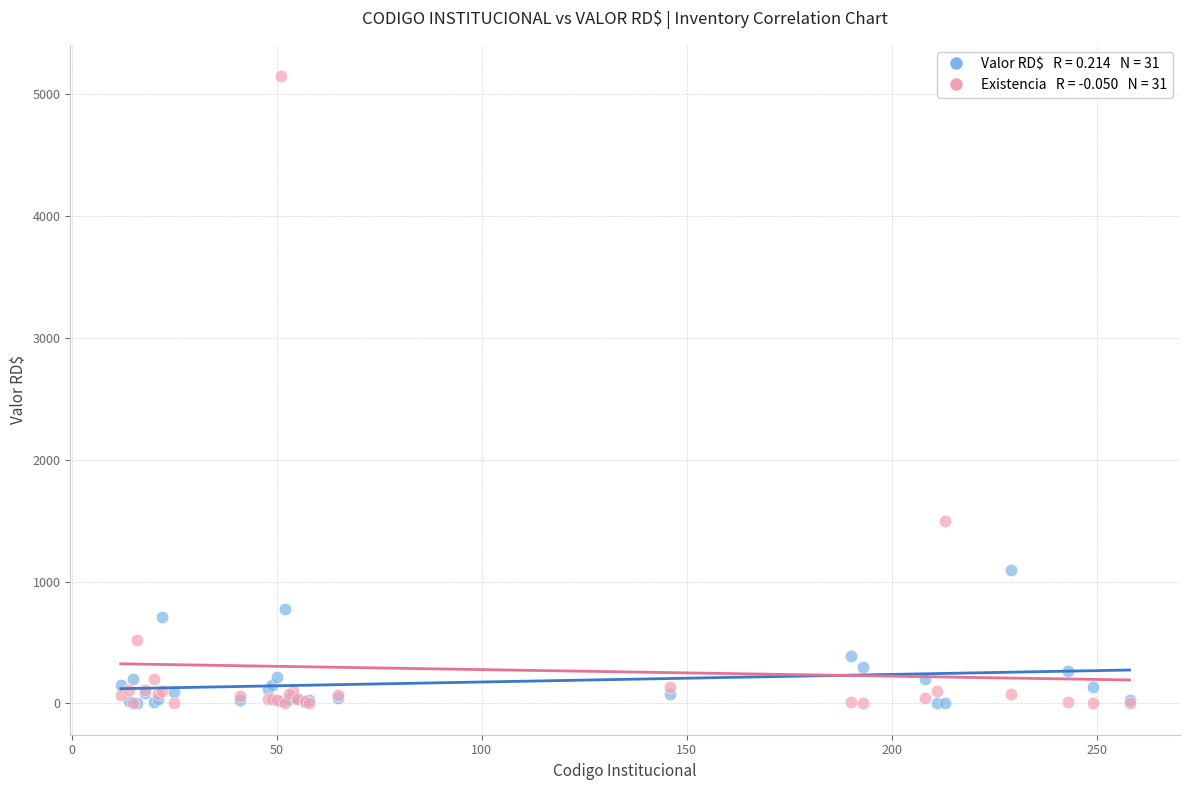

Across all series, what Y value is closest to 2573?

1500.0